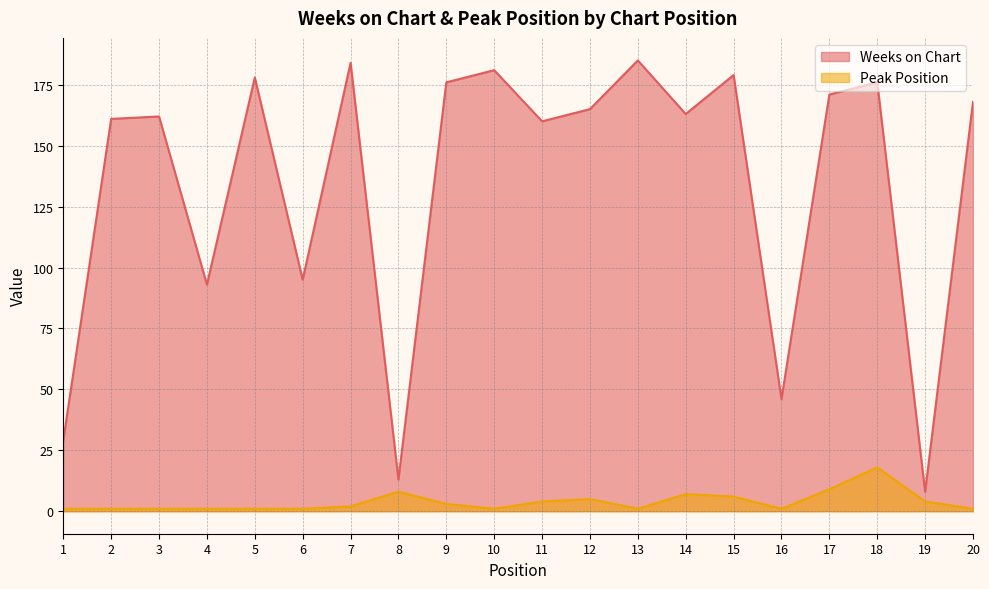

At which label is Peak Position closest to 9?

17